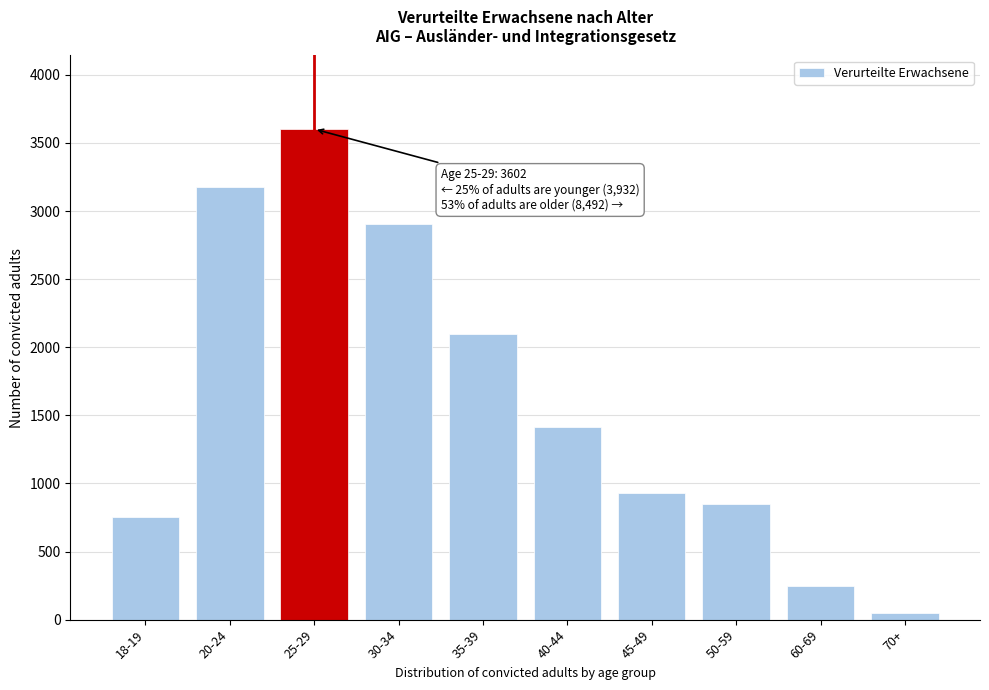

Reading right to left, extract all data points from this chart.

50	244	846	930	1417	2097	2908	3602	3179	753